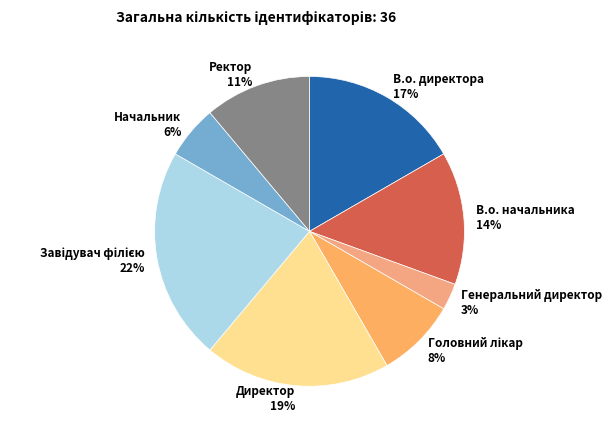

How many segments does this pie chart have?

8